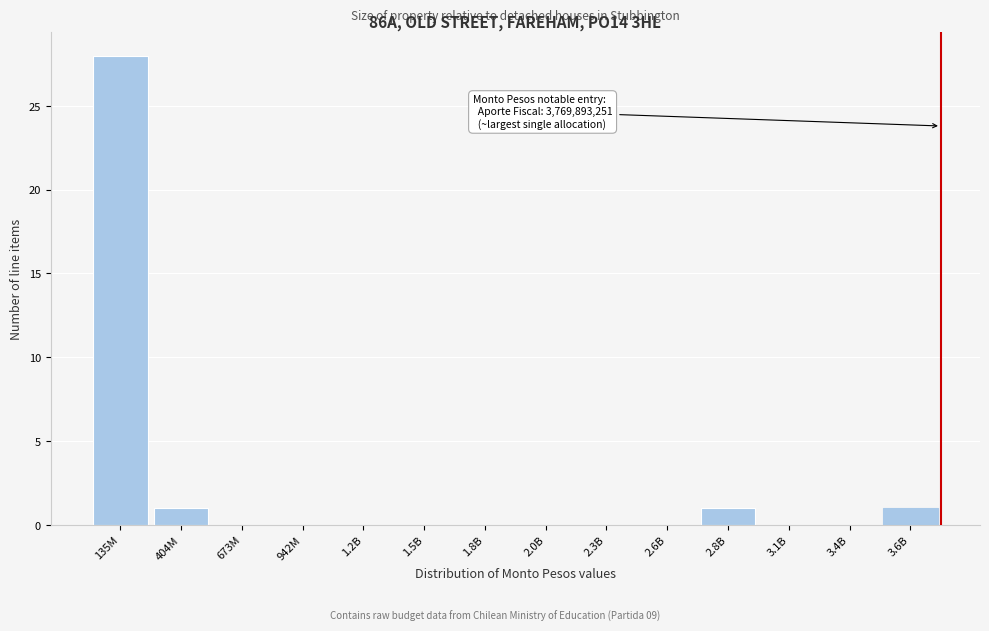

Reading left to right, transcribe all the data shown in this chart.

135M=28	404M=1	673M=0	942M=0	1.2B=0	1.5B=0	1.8B=0	2.0B=0	2.3B=0	2.6B=0	2.8B=1	3.1B=0	3.4B=0	3.6B=1